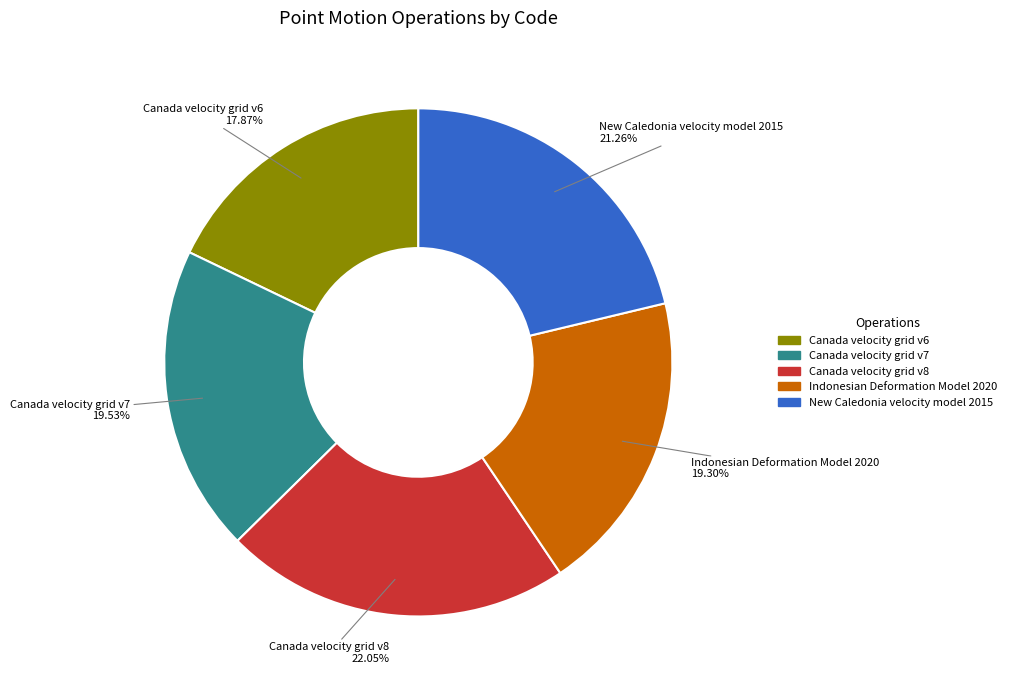

What is the ratio of the value at Indonesian Deformation Model 2020 to the value at Canada velocity grid v8?

0.9